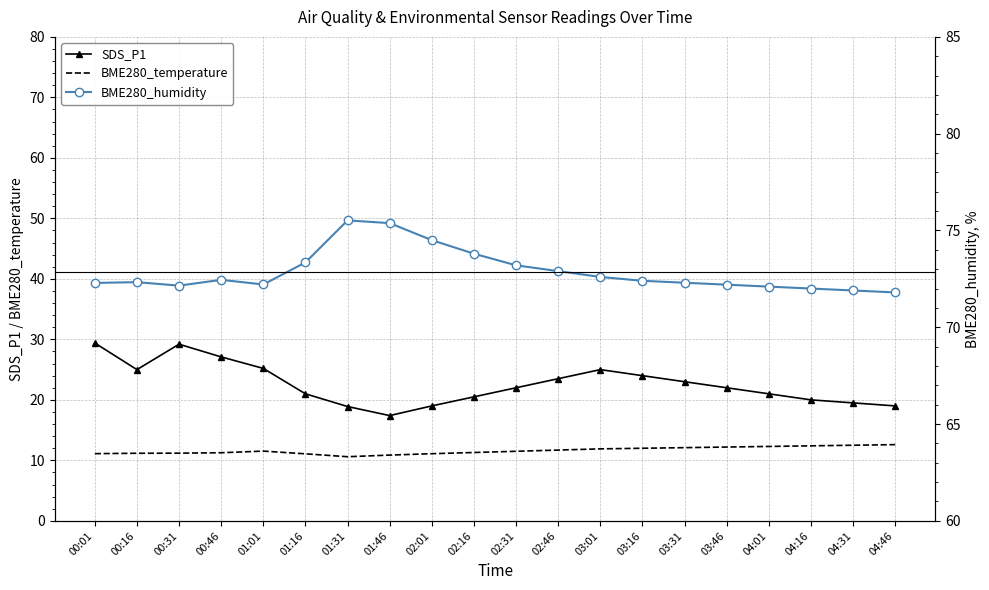

Reading left to right, list all the values displayed in this chart.

SDS_P1: 00:01=29.4	00:16=25.0	00:31=29.2	00:46=27.1	01:01=25.2	01:16=21.0	01:31=18.9	01:46=17.4	02:01=19.0	02:16=20.5	02:31=22.0	02:46=23.5	03:01=25.0	03:16=24.0	03:31=23.0	03:46=22.0	04:01=21.0	04:16=20.0	04:31=19.5	04:46=19.0
BME280_temperature: 00:01=11.1	00:16=11.2	00:31=11.2	00:46=11.3	01:01=11.5	01:16=11.1	01:31=10.6	01:46=10.9	02:01=11.1	02:16=11.3	02:31=11.5	02:46=11.7	03:01=11.9	03:16=12.0	03:31=12.1	03:46=12.2	04:01=12.3	04:16=12.4	04:31=12.5	04:46=12.6
BME280_humidity: 00:01=72.3	00:16=72.3	00:31=72.2	00:46=72.5	01:01=72.2	01:16=73.3	01:31=75.5	01:46=75.4	02:01=74.5	02:16=73.8	02:31=73.2	02:46=72.9	03:01=72.6	03:16=72.4	03:31=72.3	03:46=72.2	04:01=72.1	04:16=72.0	04:31=71.9	04:46=71.8